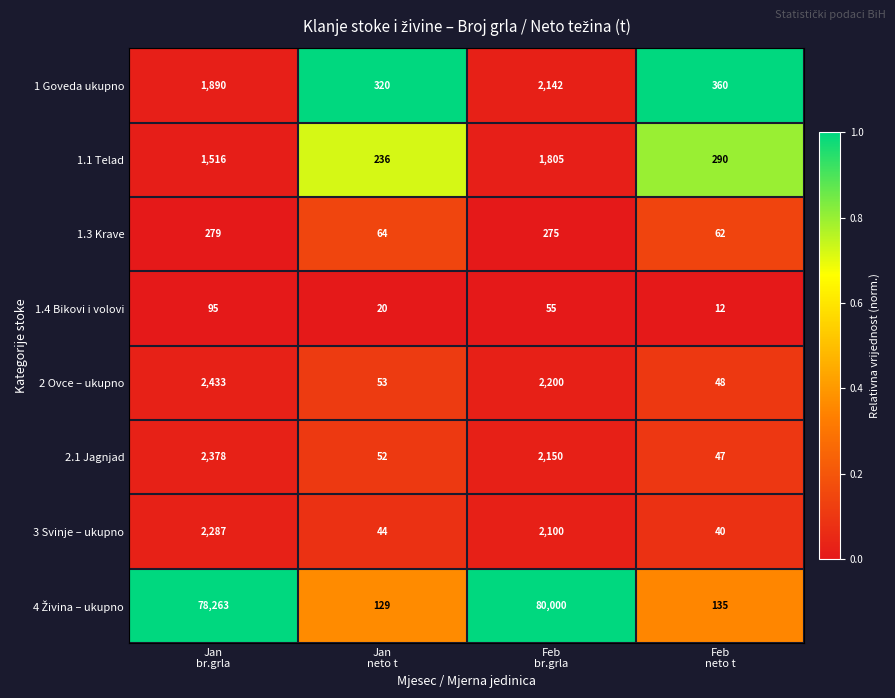

What is the sum of all 3 Svinje – ukupno values?

4471